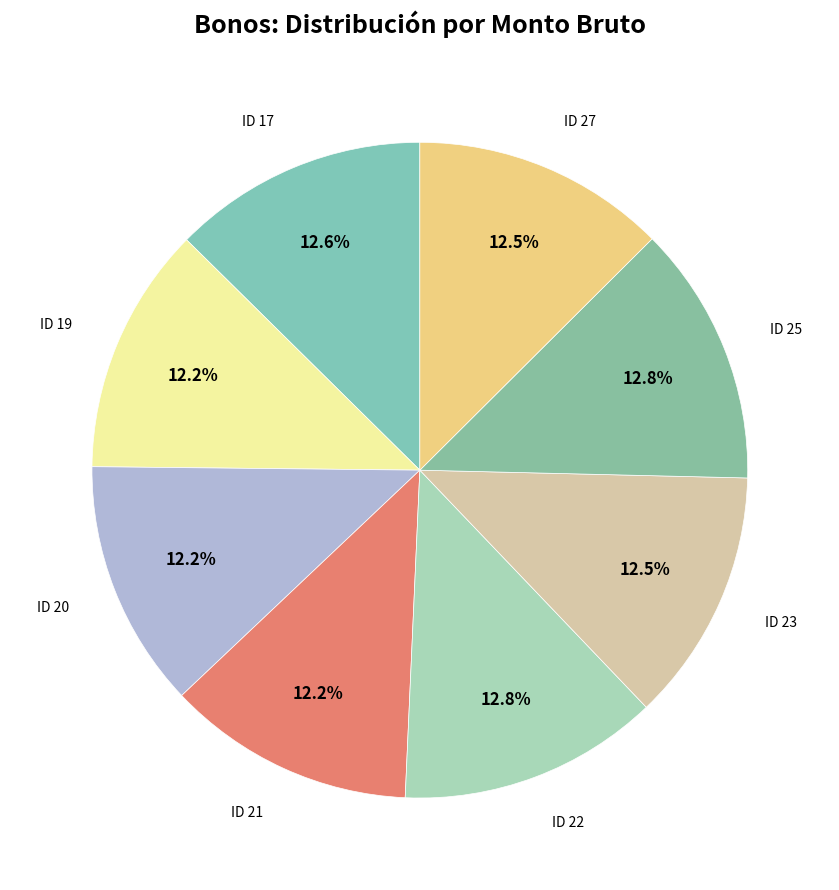

Rank the categories by value from highest to lowest.

ID 22, ID 25, ID 17, ID 27, ID 23, ID 19, ID 20, ID 21